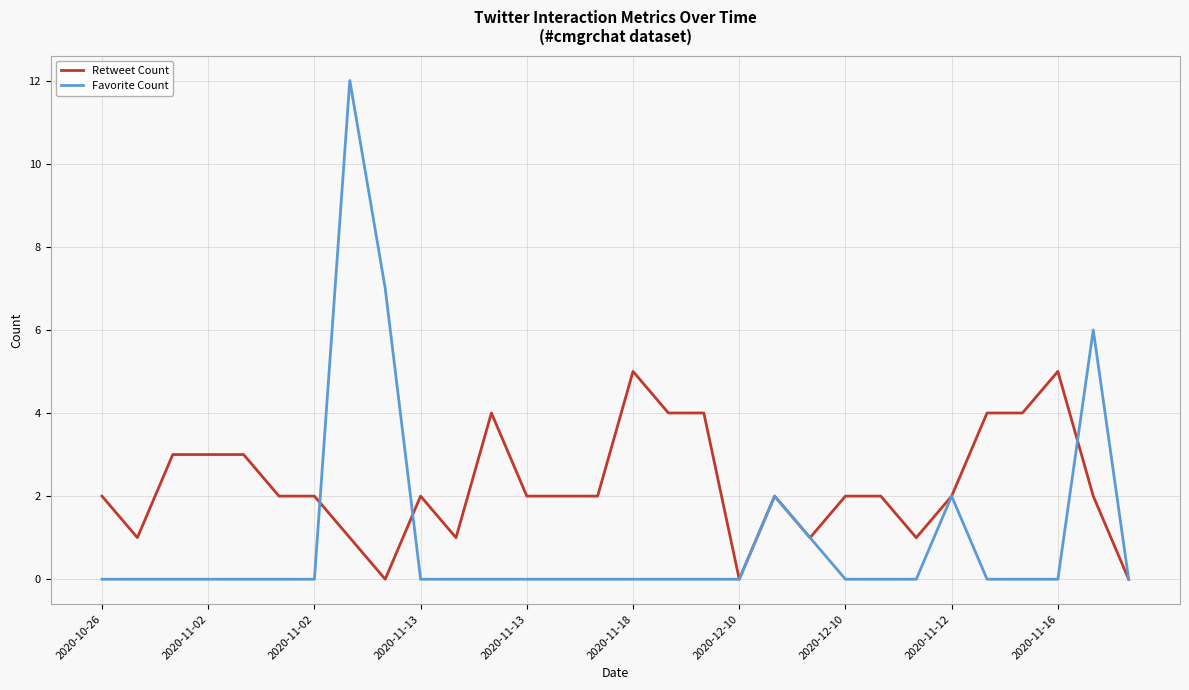

List the series in order of their overall mean, lowest first.

Favorite Count, Retweet Count